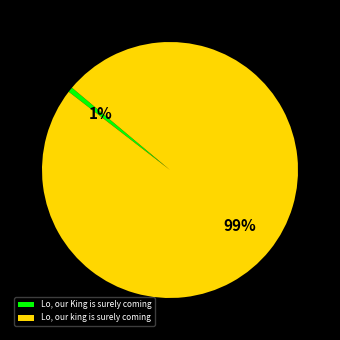

Is the sum of Lo, our King is surely coming and Lo, our king is surely coming greater than half?

Yes